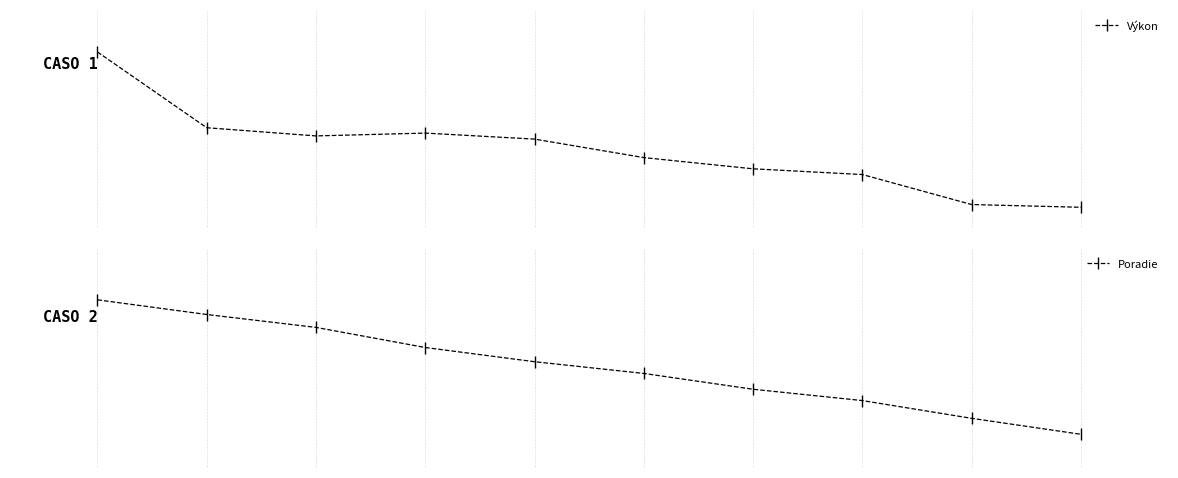

Which category has the lowest value across all series?

9